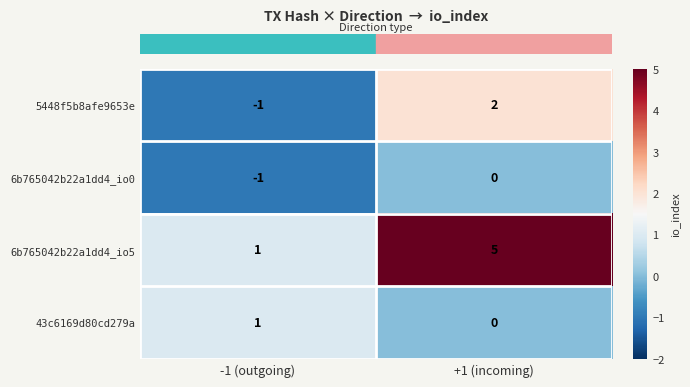

Is it true that 6b765042b22a1dd4_io0 equals 0 at +1 (incoming)?

True